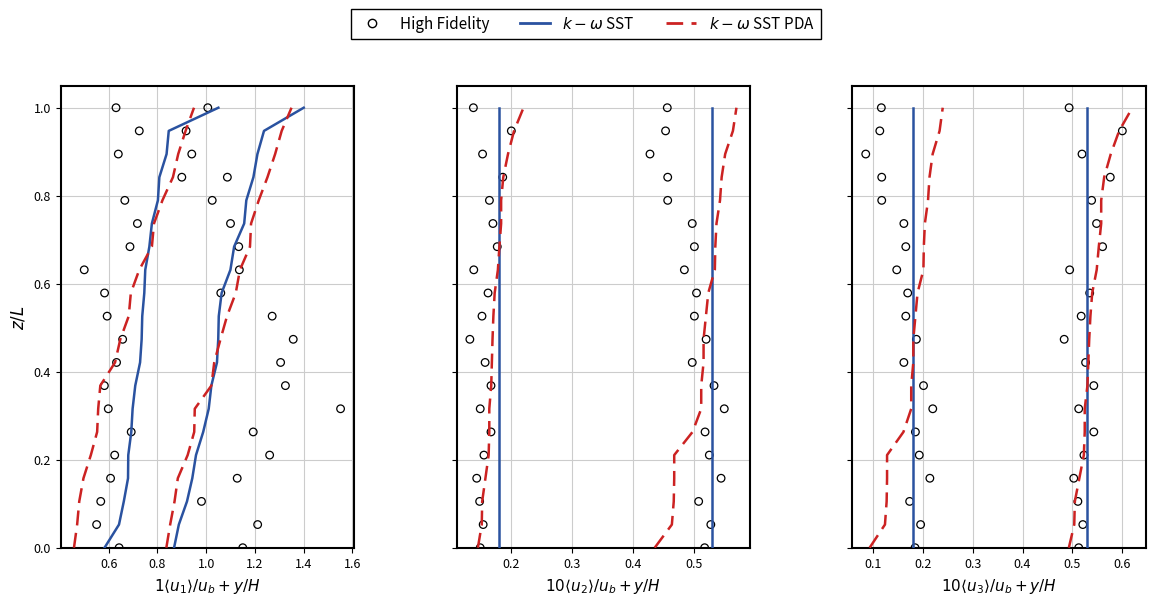

Which series contains the highest Y value?

$k-\omega$ SST